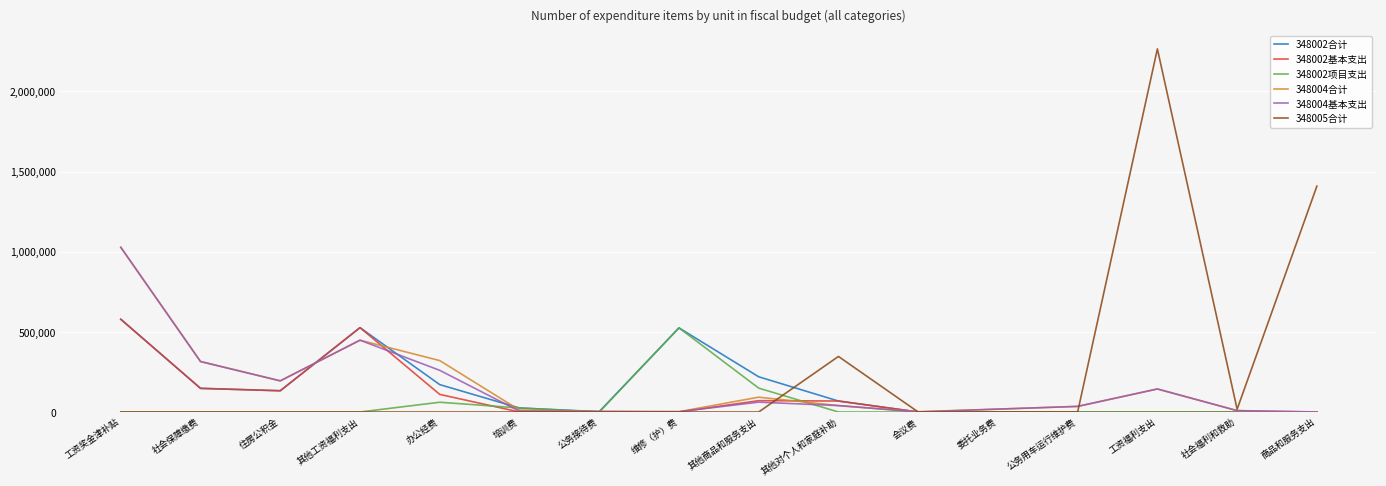

Is it true that 348004基本支出 equals 194354.7 at 住房公积金?

True